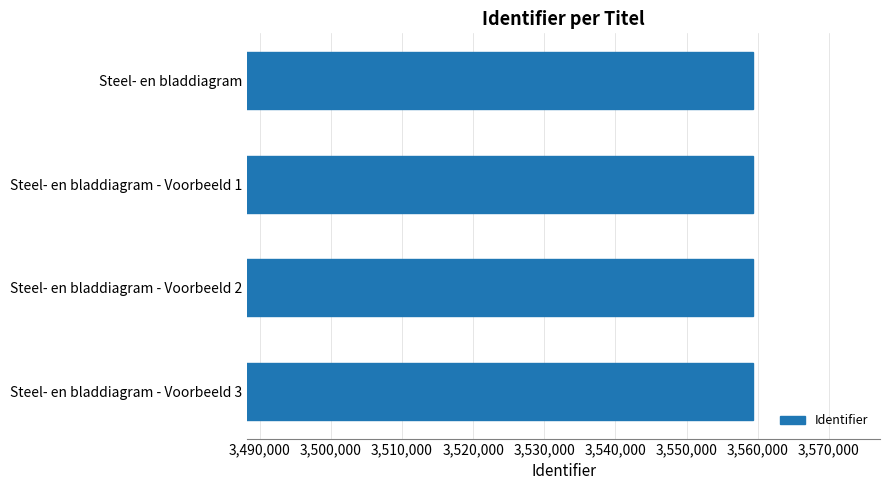

What is the label of the 4th bar from the top?

Steel- en bladdiagram - Voorbeeld 3